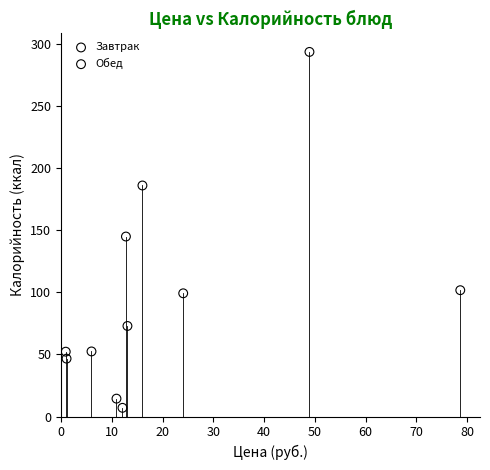

Which series has the widest spread of Y values?

Завтрак